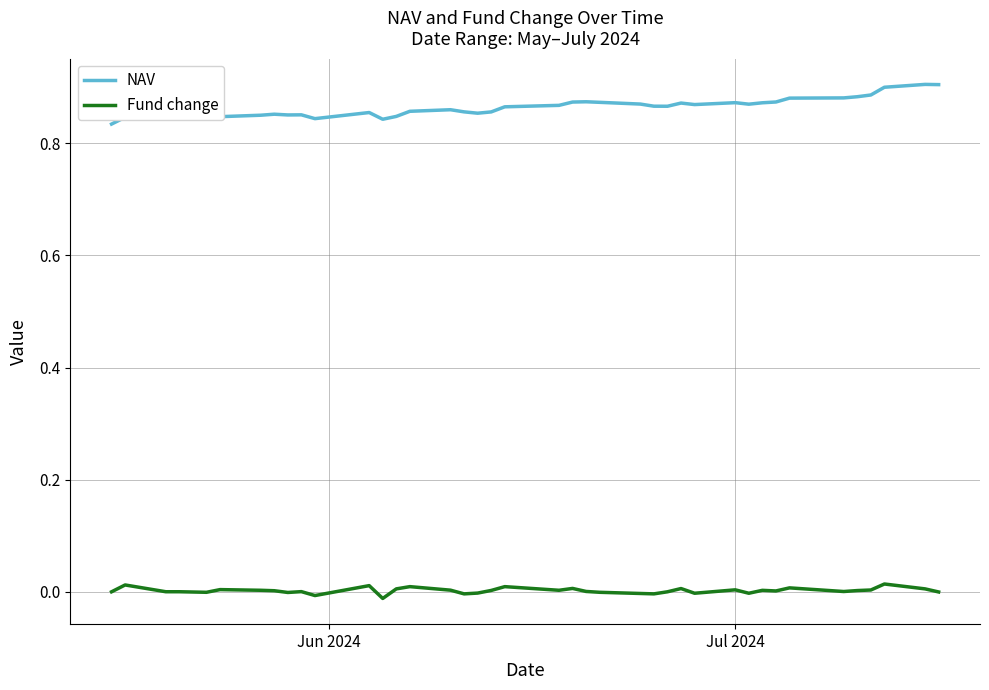

List the series in order of their overall mean, lowest first.

Fund change, NAV